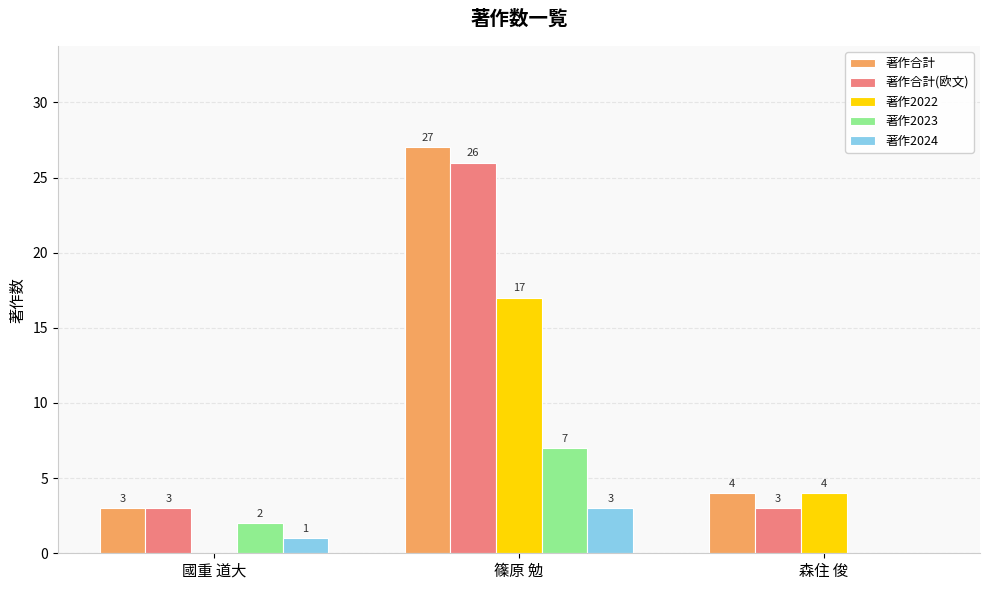

What is the average value of the 著作2022 series?

7